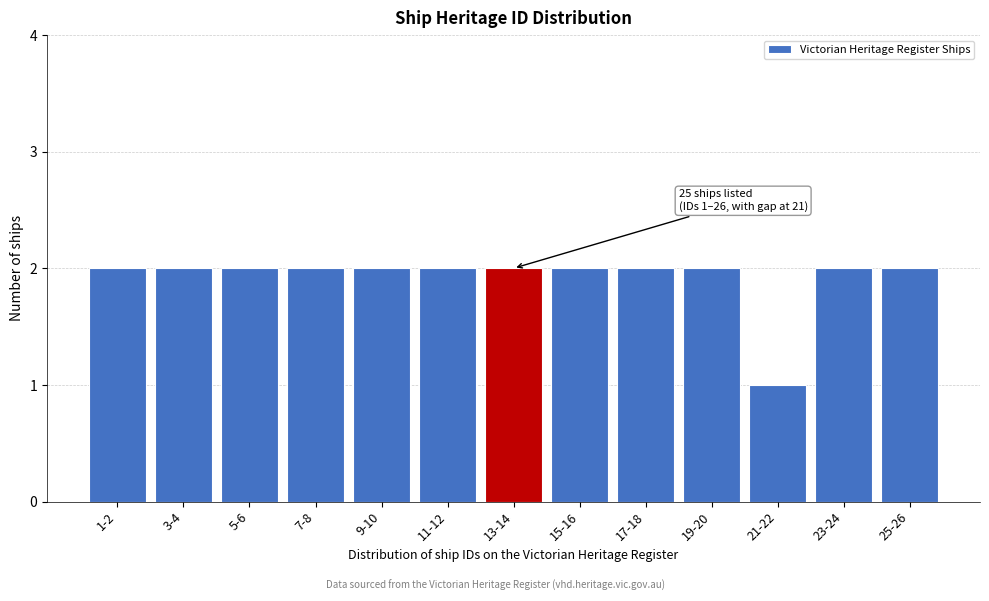

Reading left to right, transcribe all the data shown in this chart.

1-2=2	3-4=2	5-6=2	7-8=2	9-10=2	11-12=2	13-14=2	15-16=2	17-18=2	19-20=2	21-22=1	23-24=2	25-26=2